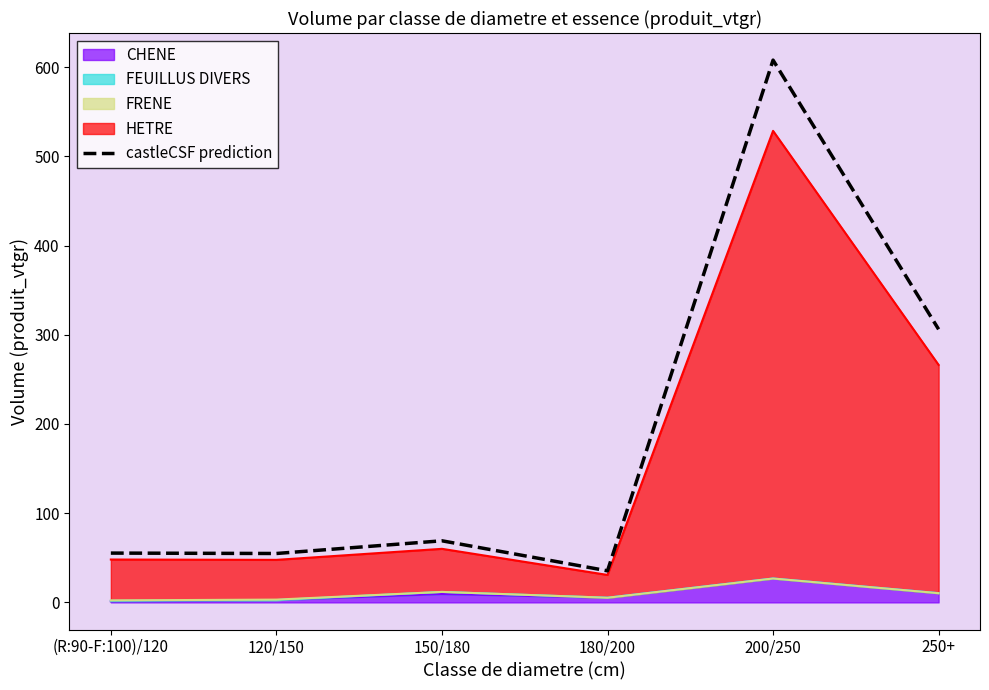

What is the value of the 2nd point from the left?

54.8